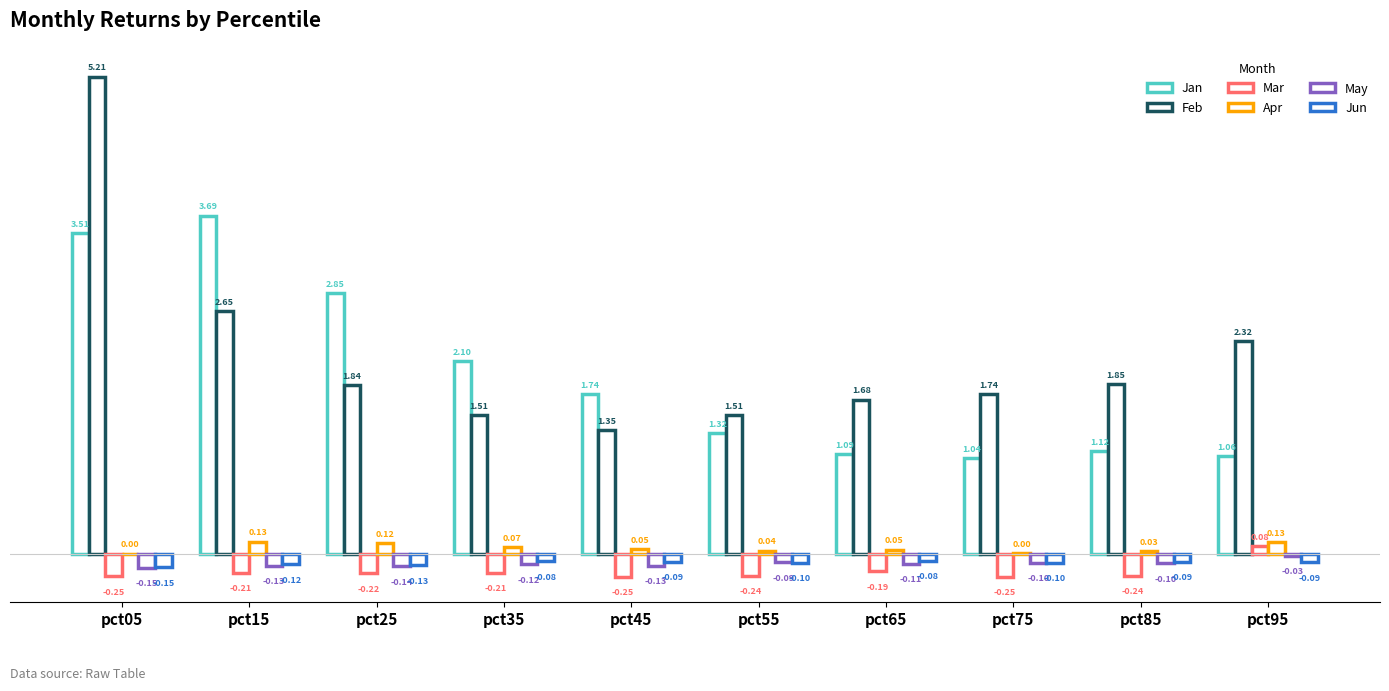

Are the bars grouped side by side (vs. stacked)?

Yes